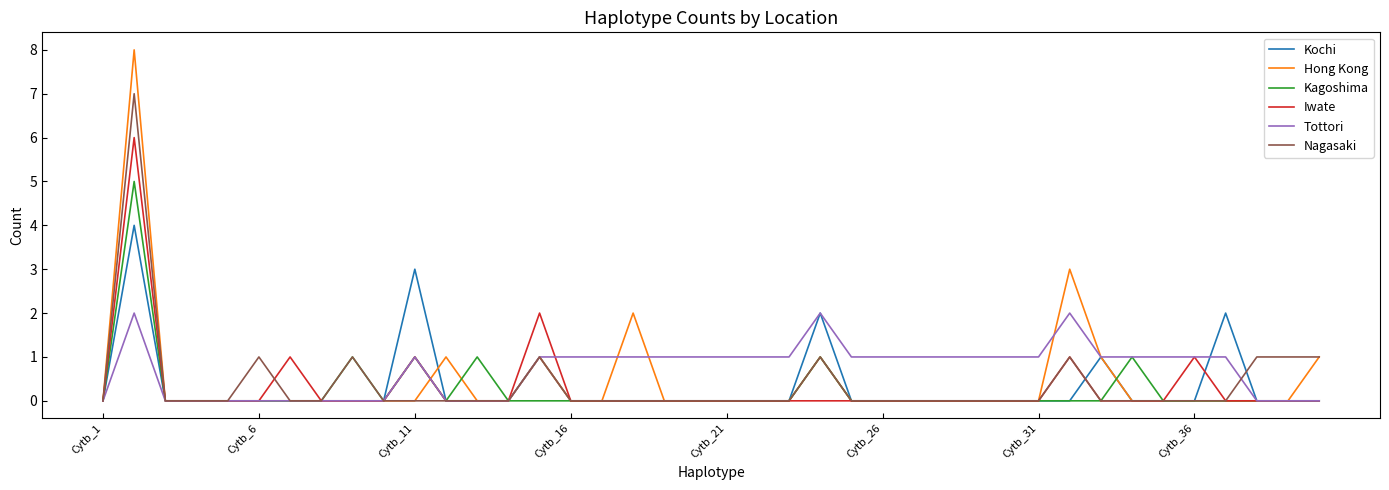

Which series has the largest range (max minus min)?

Hong Kong